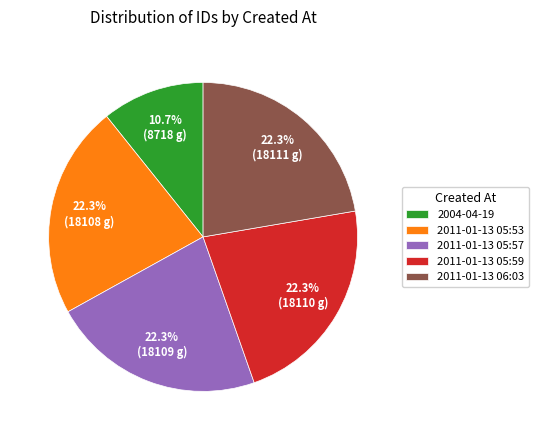

Does 2004 represent more than half of the total?

No